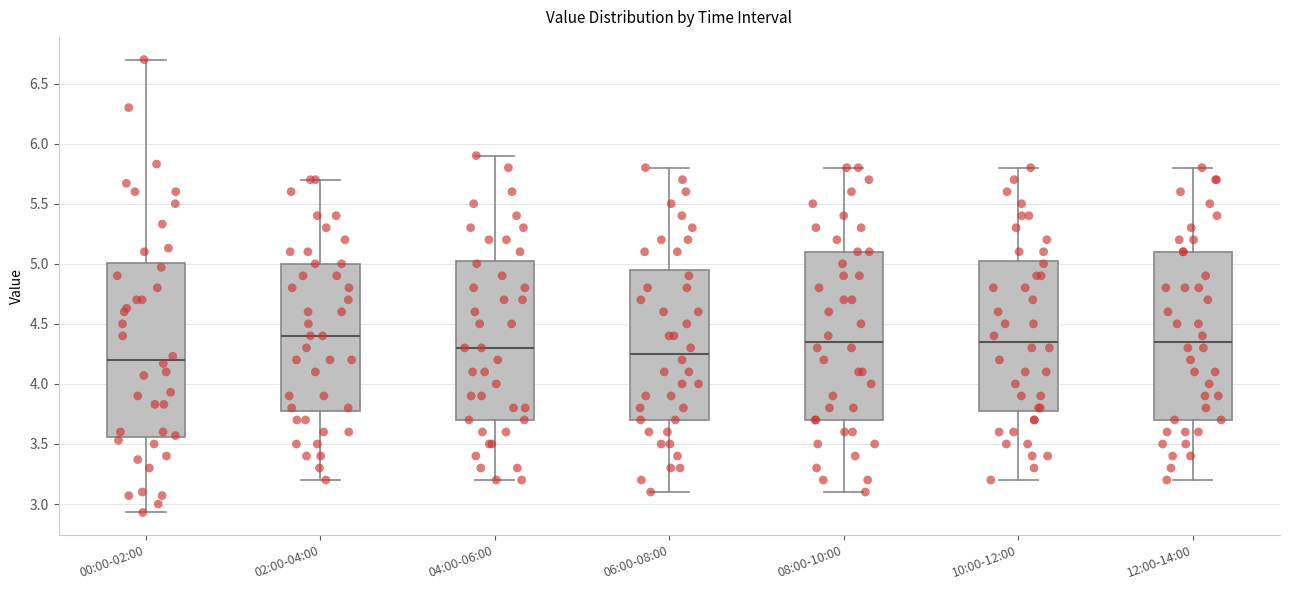

Reading left to right, read every box against the y-axis: the position of its median line, the range the box covers, and the ends of its whiskers. The values are not printed on the chart, so give them approximately, as read against the axis.

00:00-02:00: median 4.20, box 3.55 to 5.00, whiskers 2.95 to 6.70
02:00-04:00: median 4.40, box 3.80 to 5.00, whiskers 3.20 to 5.70
04:00-06:00: median 4.30, box 3.70 to 5.05, whiskers 3.20 to 5.90
06:00-08:00: median 4.25, box 3.70 to 4.95, whiskers 3.10 to 5.80
08:00-10:00: median 4.35, box 3.70 to 5.10, whiskers 3.10 to 5.80
10:00-12:00: median 4.35, box 3.80 to 5.05, whiskers 3.20 to 5.80
12:00-14:00: median 4.35, box 3.70 to 5.10, whiskers 3.20 to 5.80